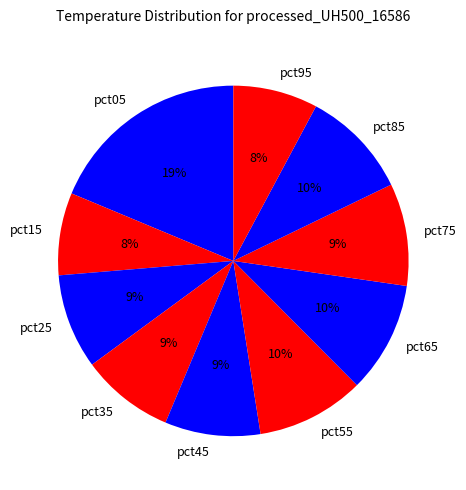

Is the sum of pct75 and pct45 greater than half?

No